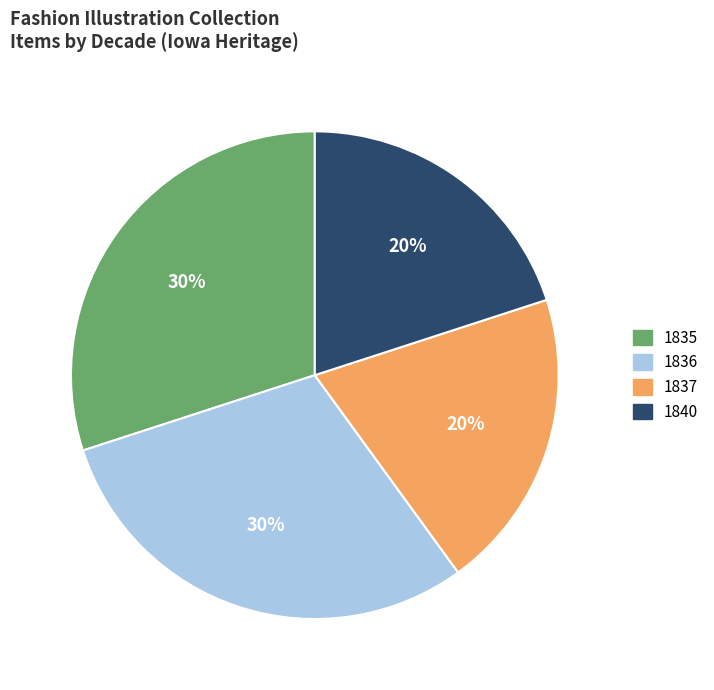

What percentage is the 1835 slice, to the nearest percent?

30%